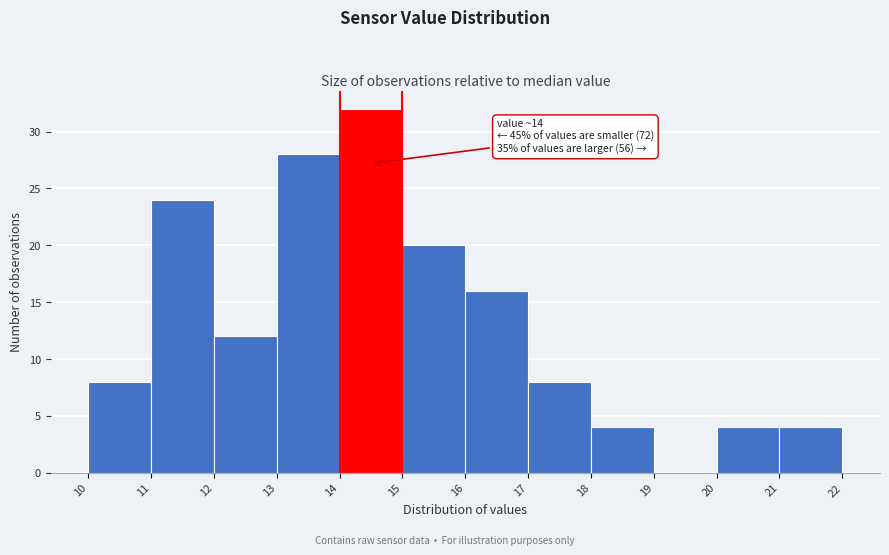

Which range on the x-axis has the tallest bar?

14 to 15